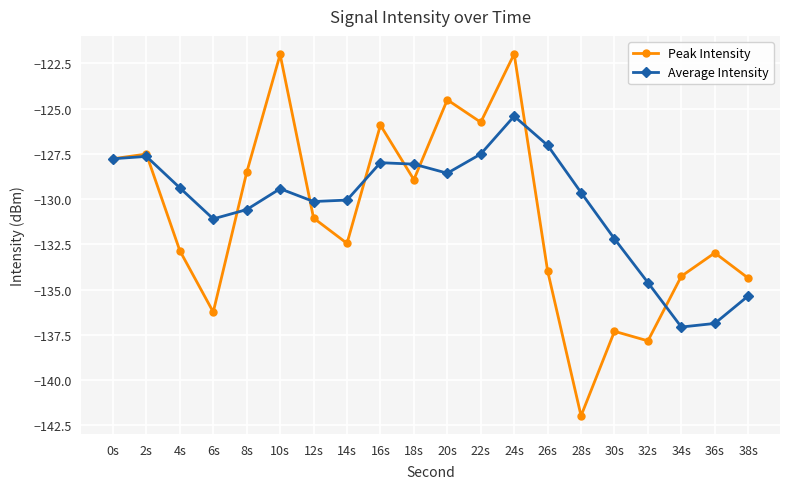

At which category is the sum across all series the highest?

24s